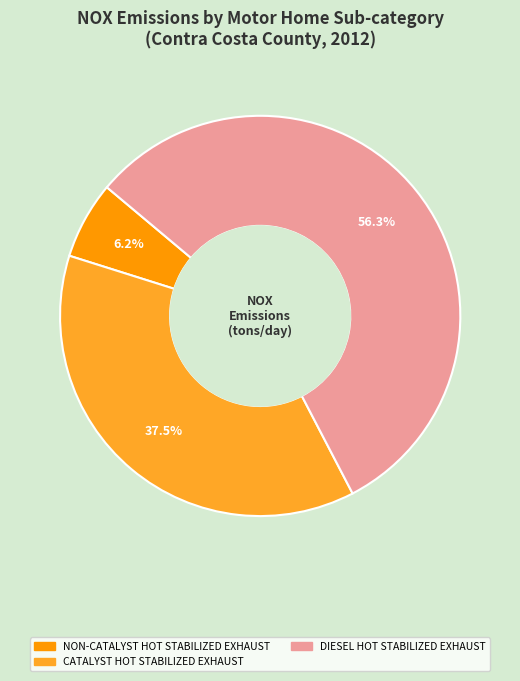

Is there any slice that represents more than half of the pie?

Yes